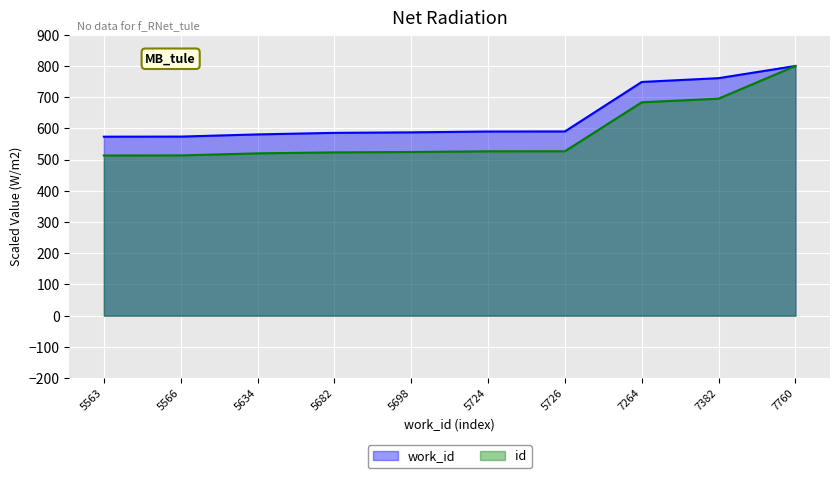

What is the difference between the highest and lowest values at 5566?

60.3